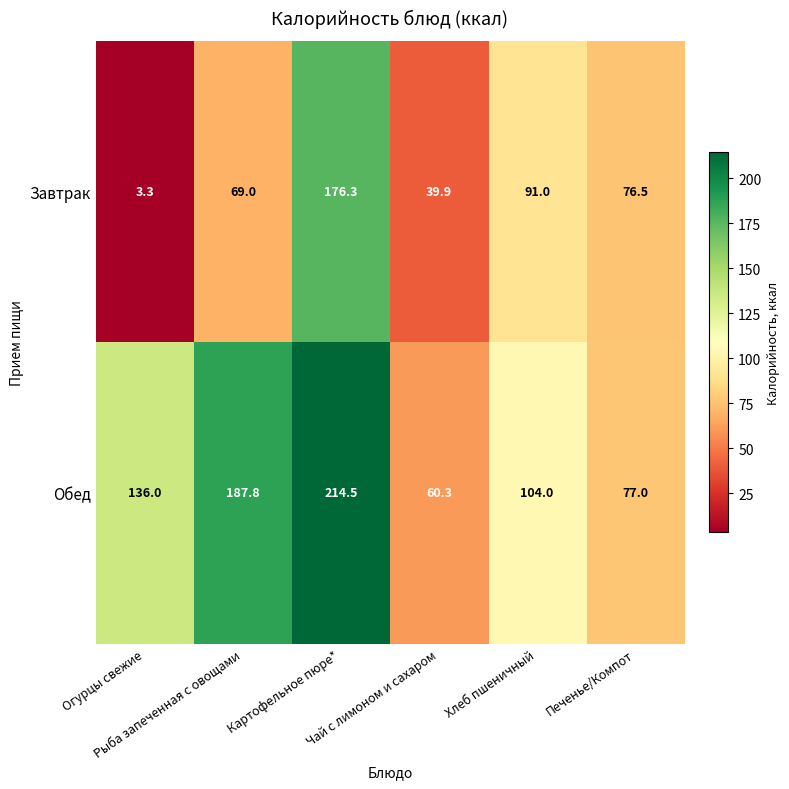

What is the average value of the Завтрак series?

76.0